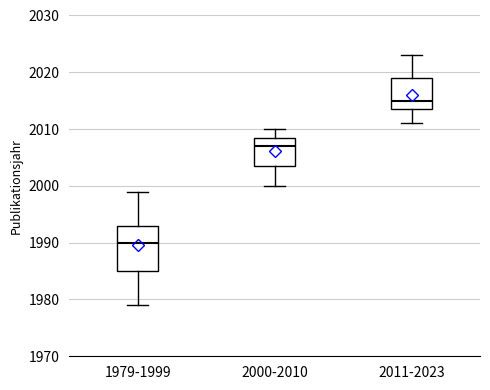

Which box has the lowest median line?

1979-1999